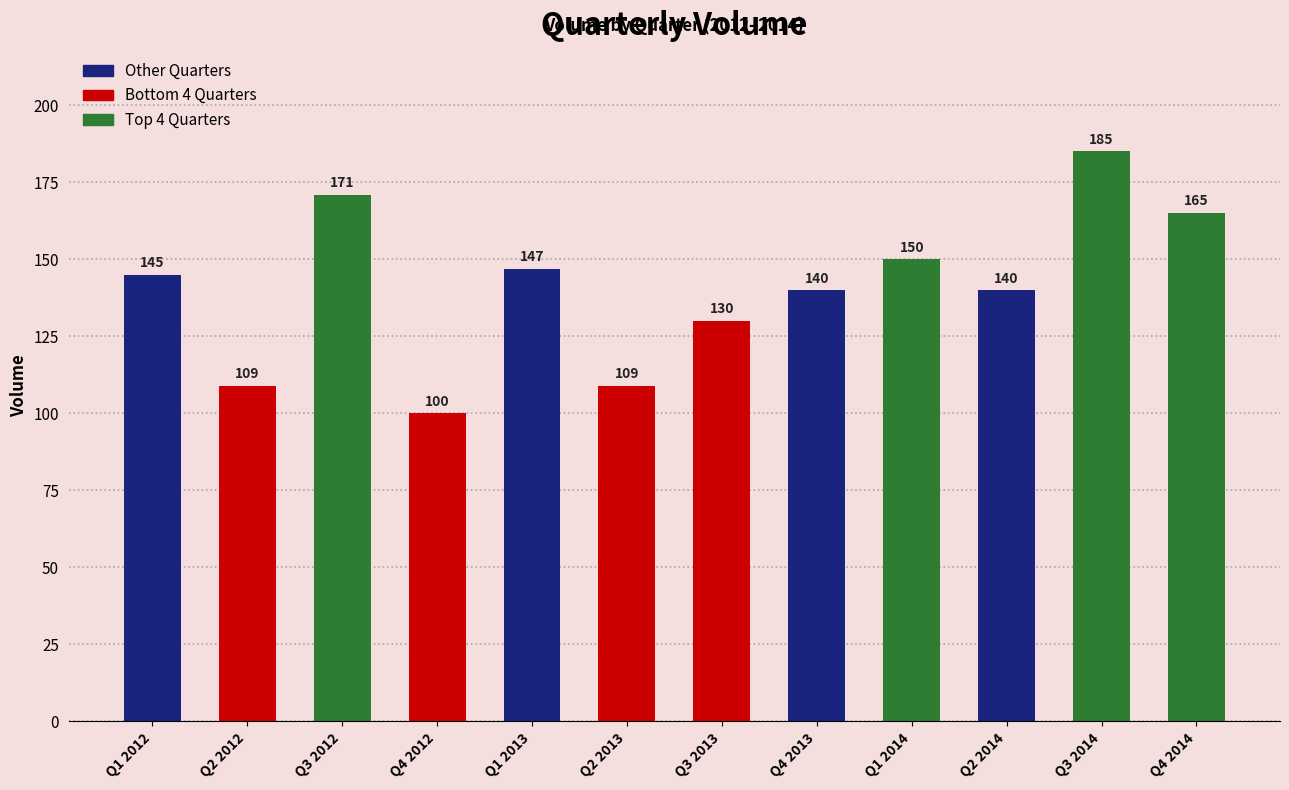

What is the value of the 7th bar from the left?

130